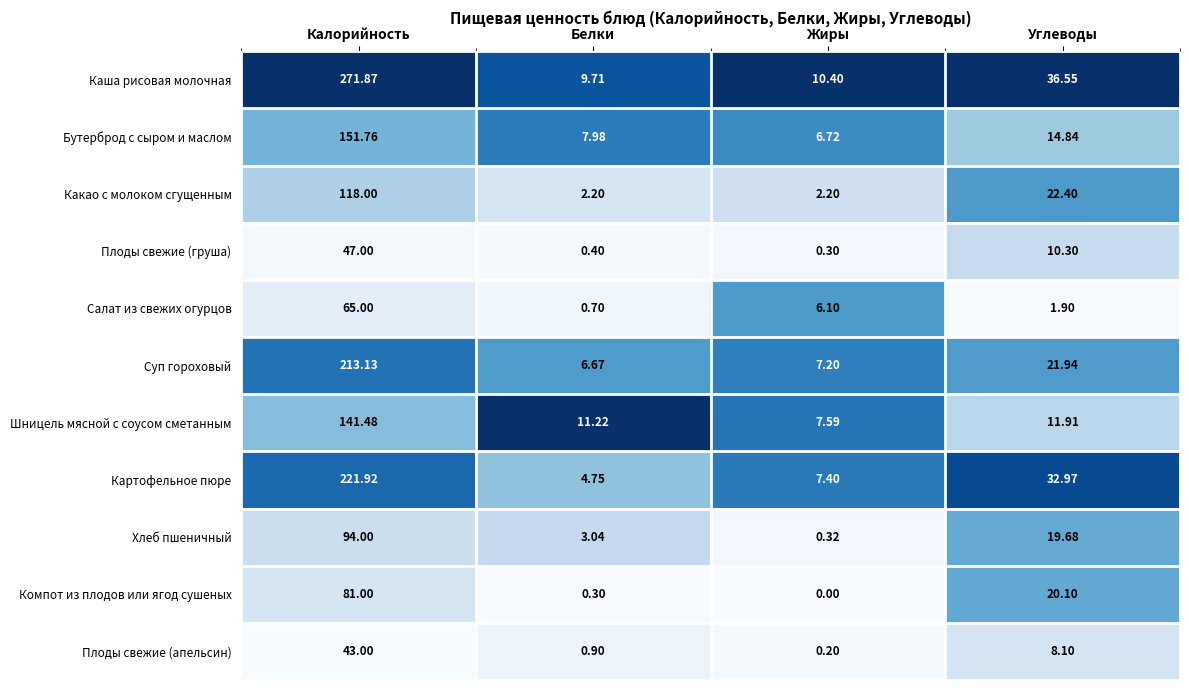

Which label corresponds to the largest value in the chart?

Калорийность